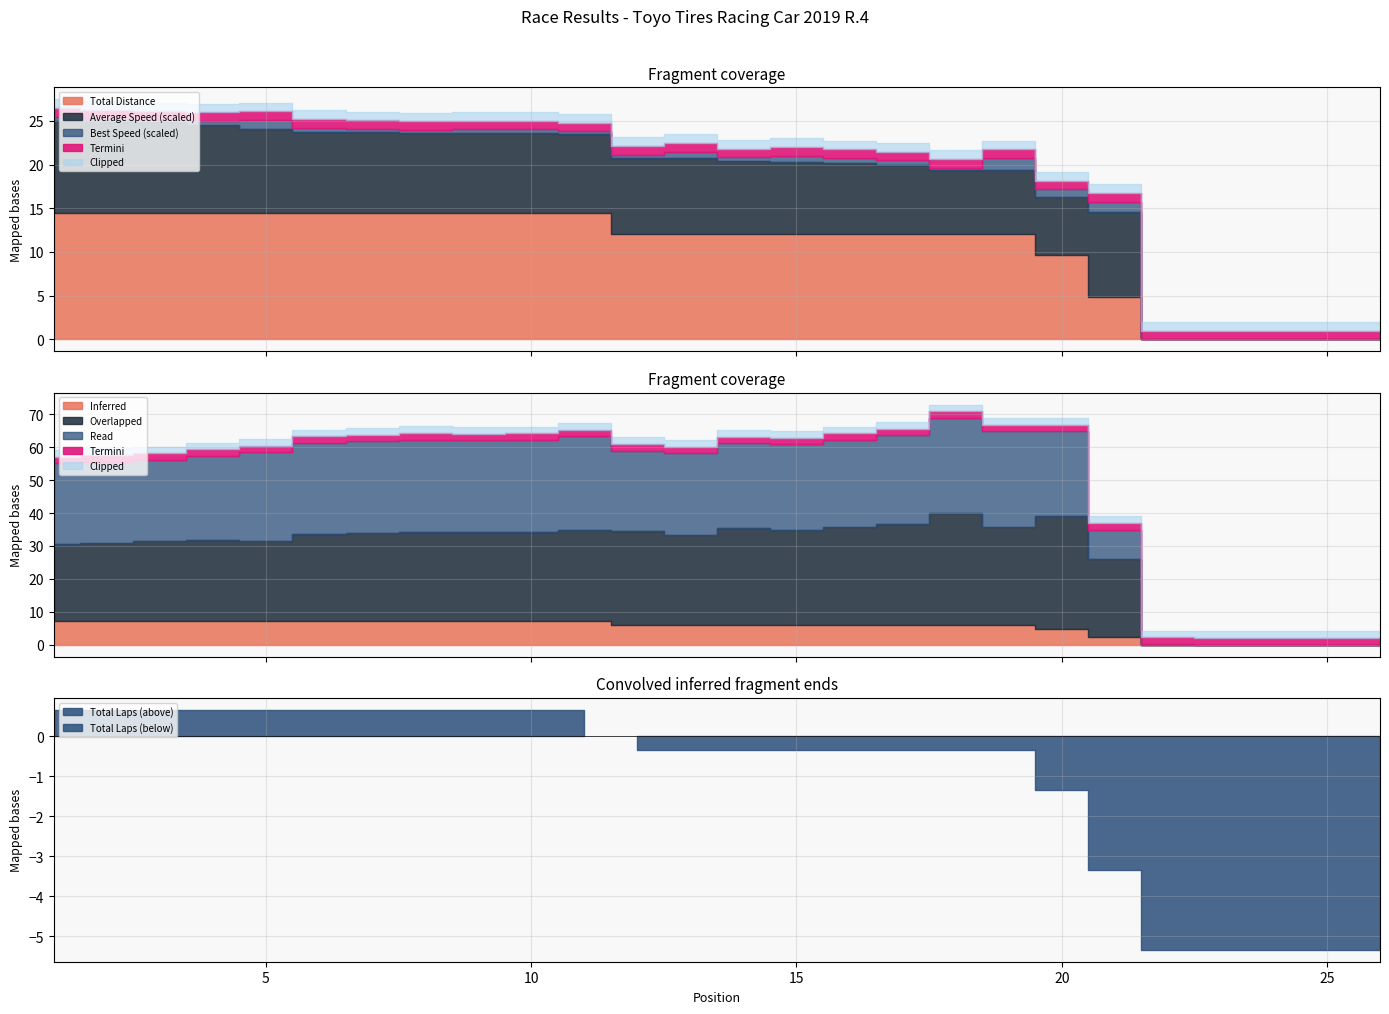

How many data points in Average Speed are above 87?

14